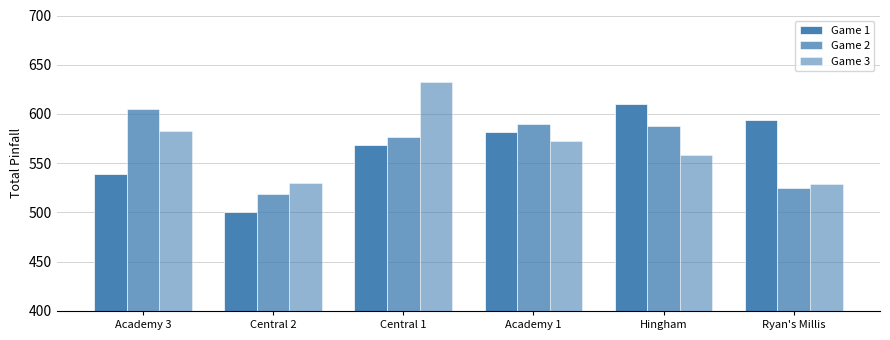

How many bars are there in total?

18